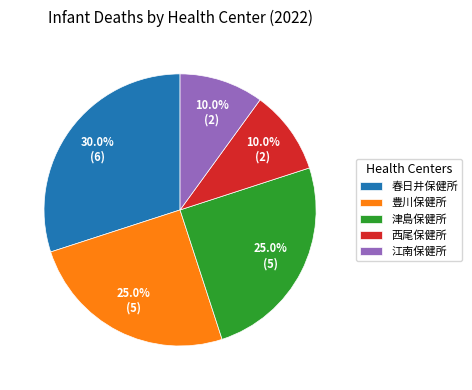

How many segments does this pie chart have?

5